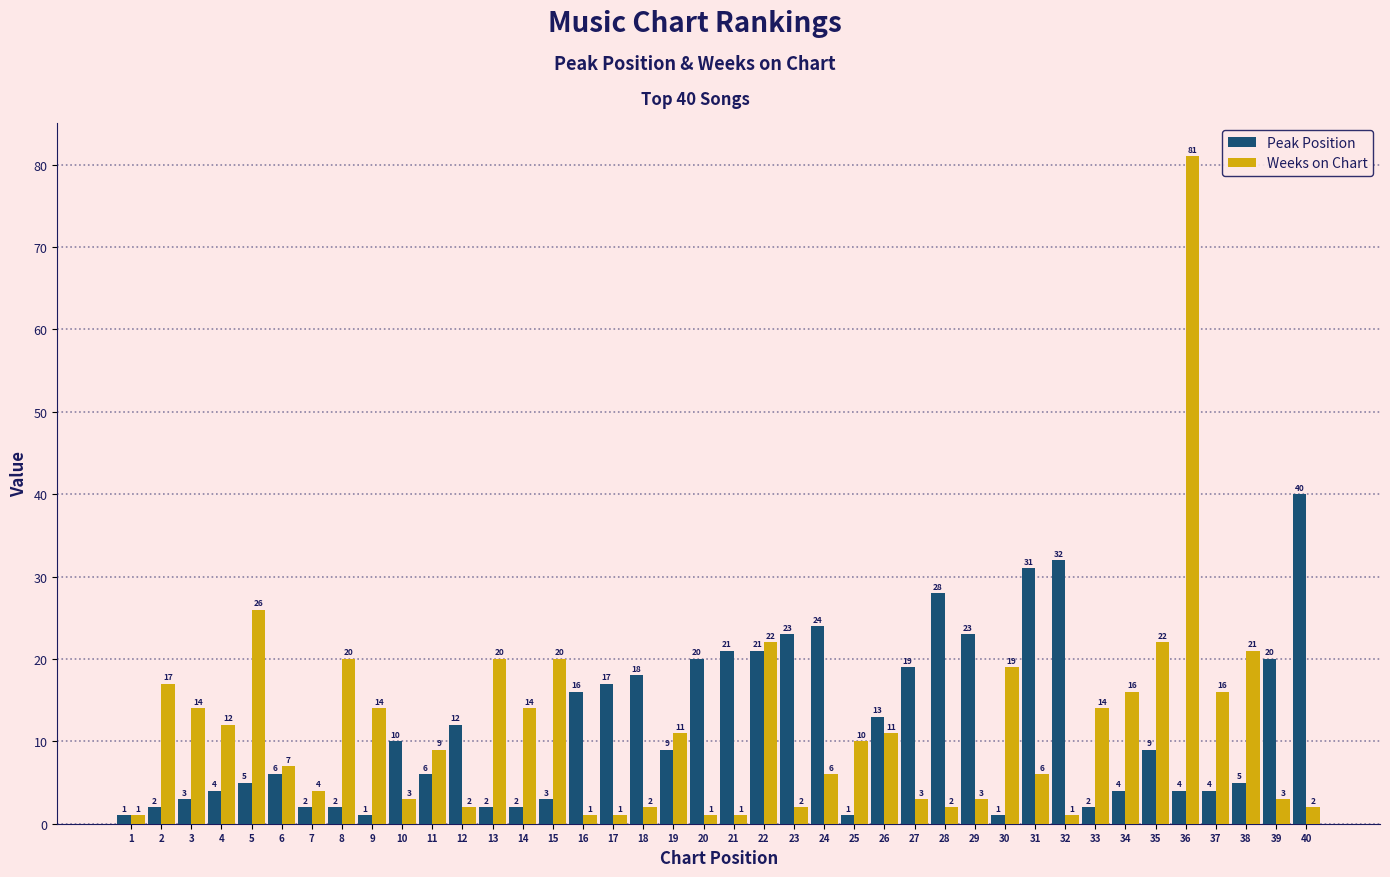

Where does the Peak Position series first go above 9?

10